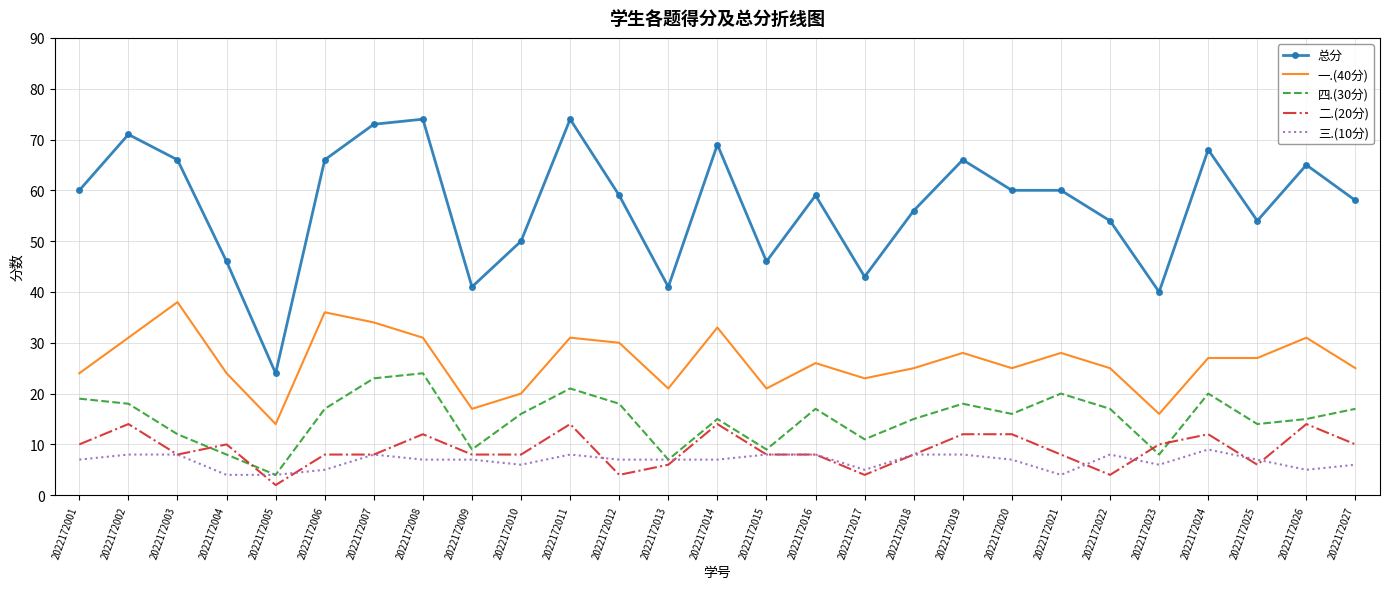

List the series in order of their peak value, lowest first.

三.(10分), 二.(20分), 四.(30分), 一.(40分), 总分